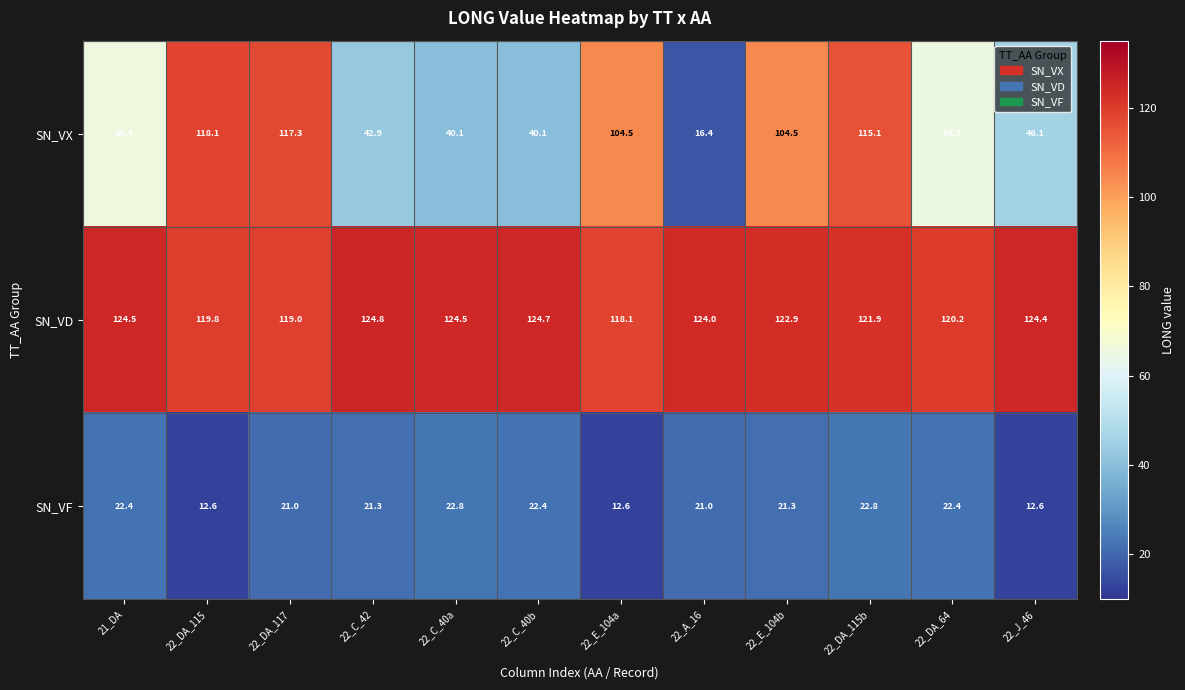

Is it true that SN_VD equals 124.0 at 22_A_16?

True